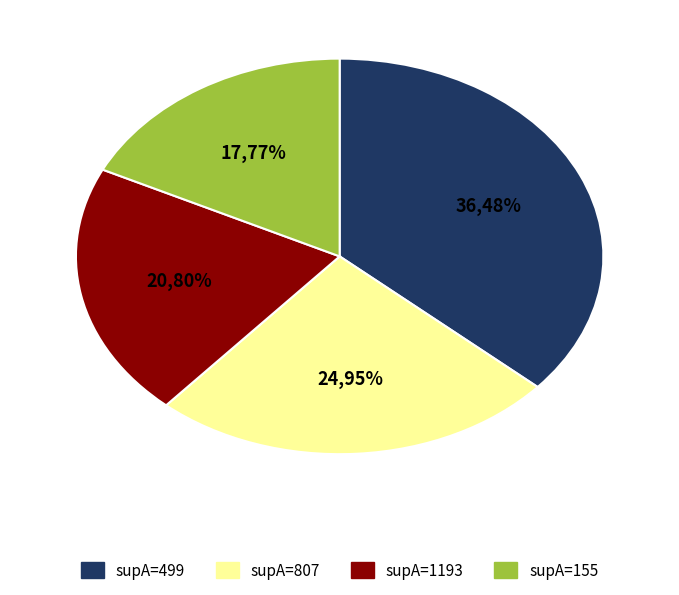

What is the change in value from 499 to 807?

-0.1